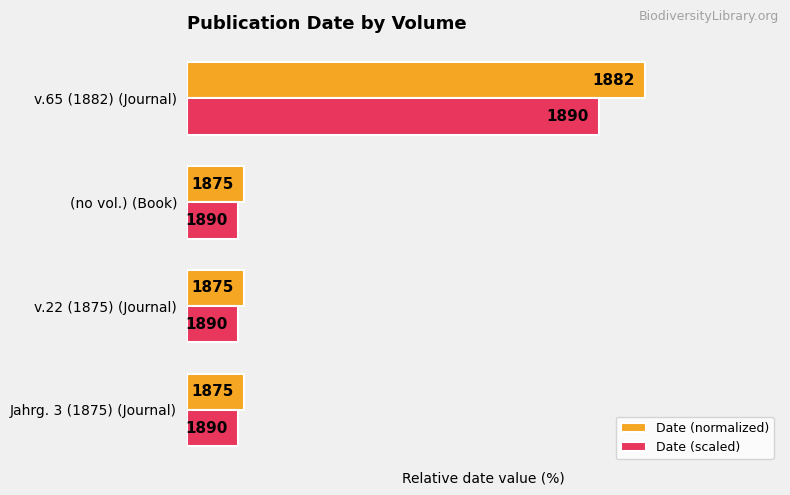

What are all the series names shown in the legend?

Date (normalized), Date (scaled)